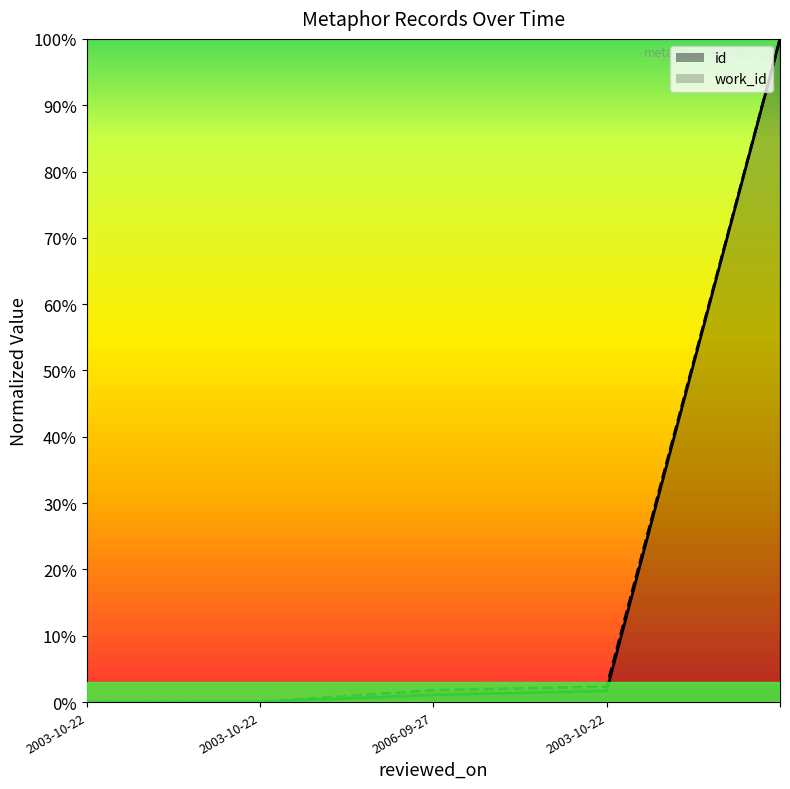

Reading left to right, extract all data points from this chart.

id: 2003-10-22=0.0	2003-10-22=0.0	2006-09-27=0.0	2003-10-22=0.0	=1.0
work_id: 2003-10-22=0.0	2003-10-22=0.0	2006-09-27=0.0	2003-10-22=0.0	=1.0